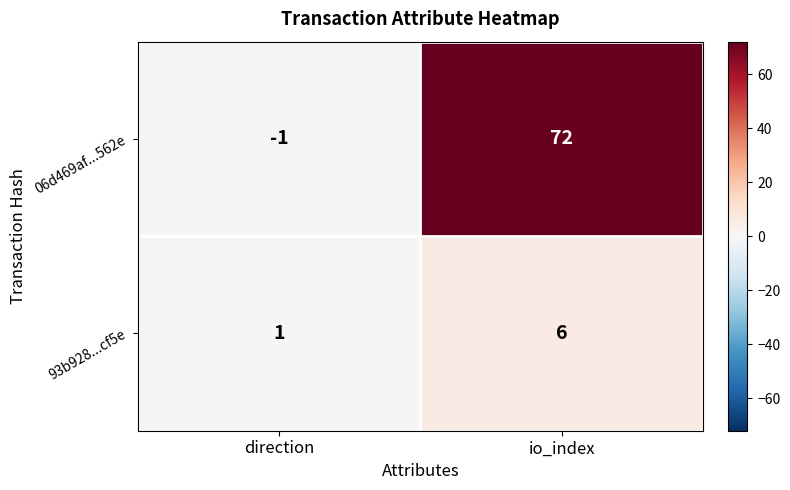

Where is 06d469af...562e nearest to the value 35?

direction